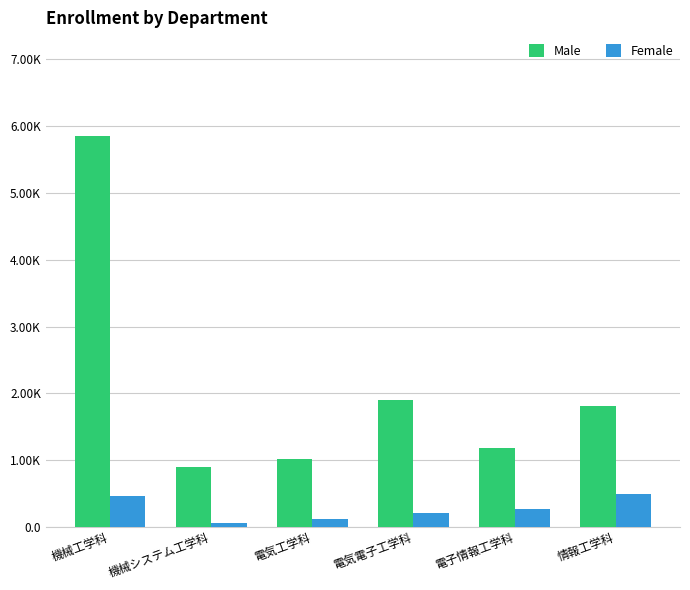

What are all the series names shown in the legend?

Male, Female